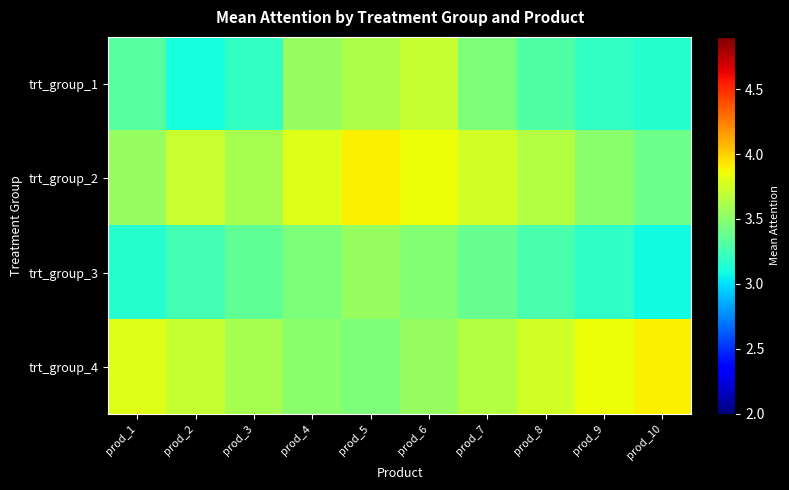

Which series changed the most between prod_6 and prod_8?

trt_group_1